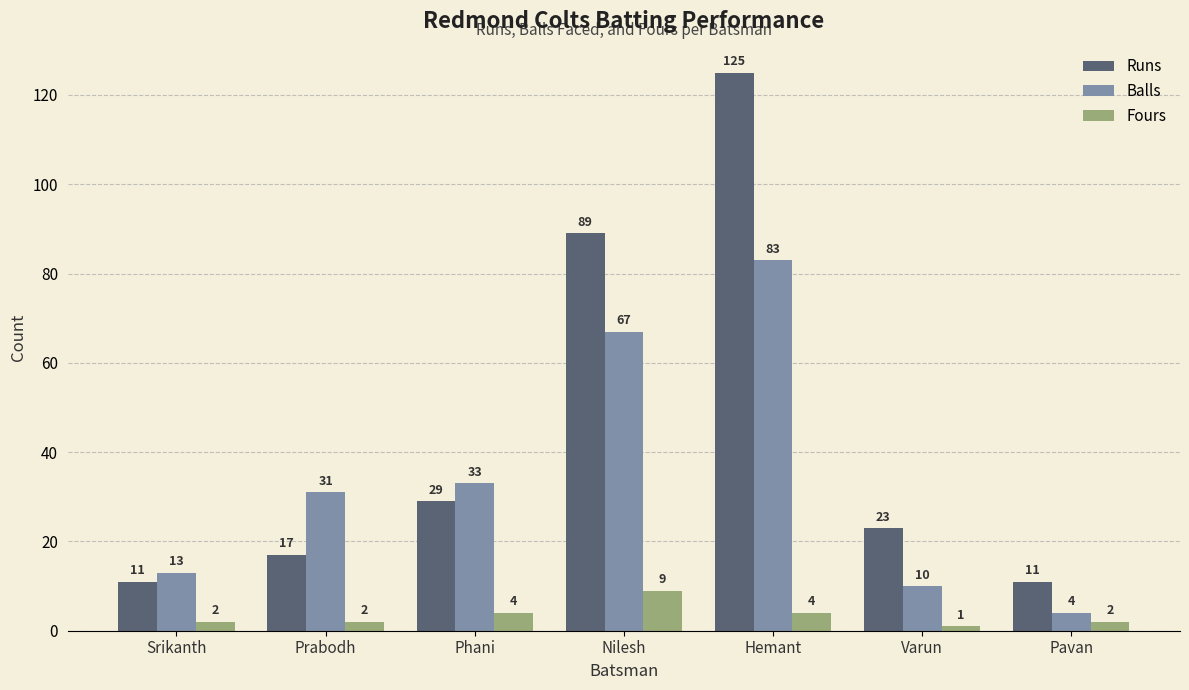

Count the number of data series in this chart.

3